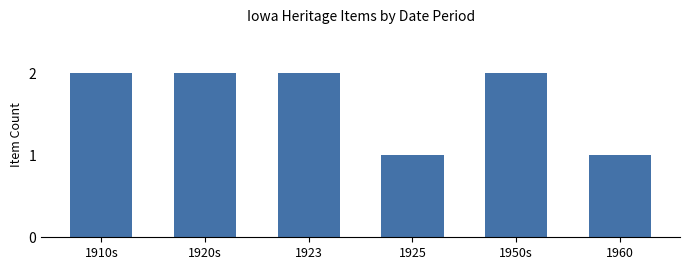

Between 1960 and 1923, which is larger?

1923